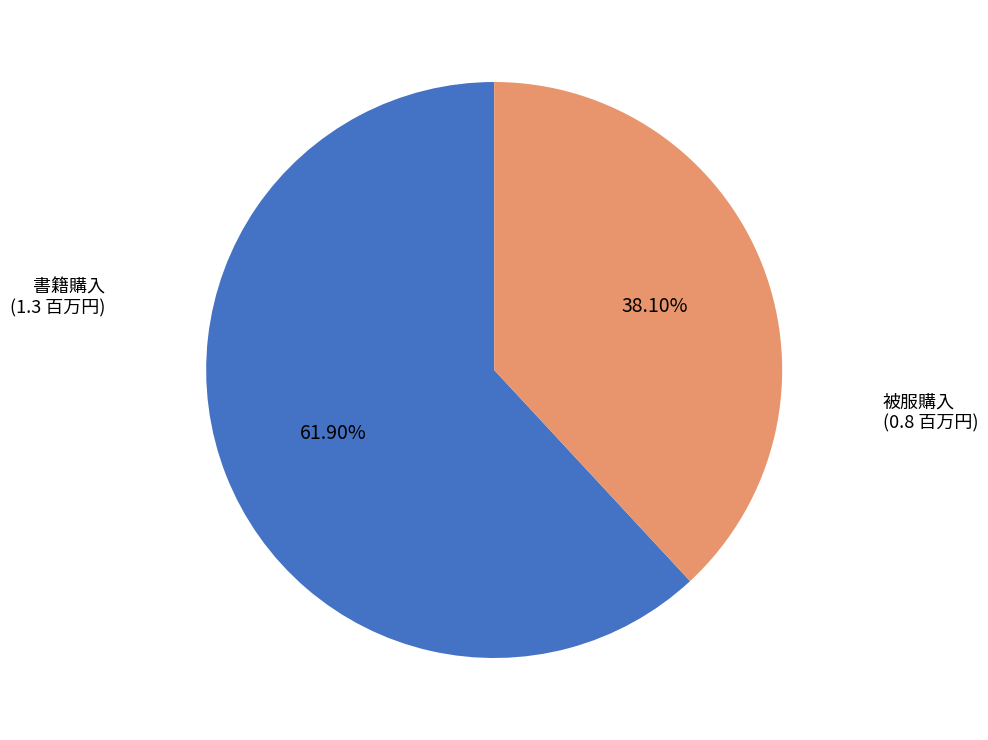

How many segments does this pie chart have?

2